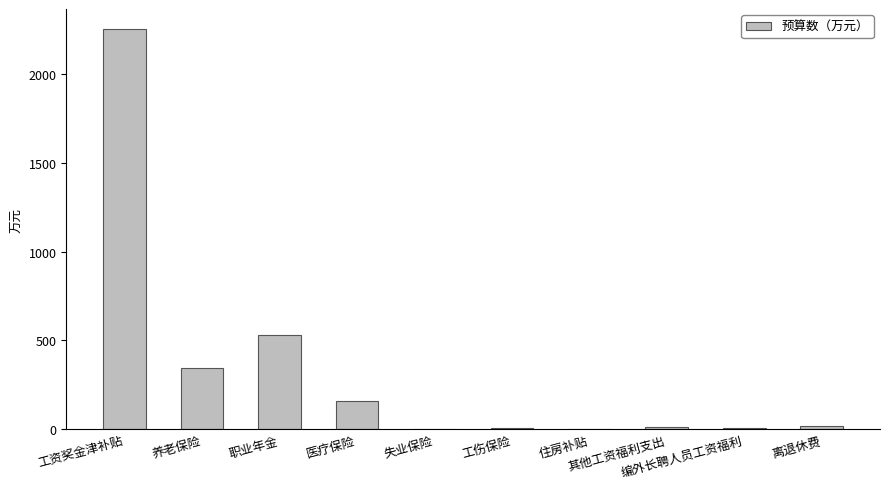

Read the value at 编外长聘人员工资福利.

8.0